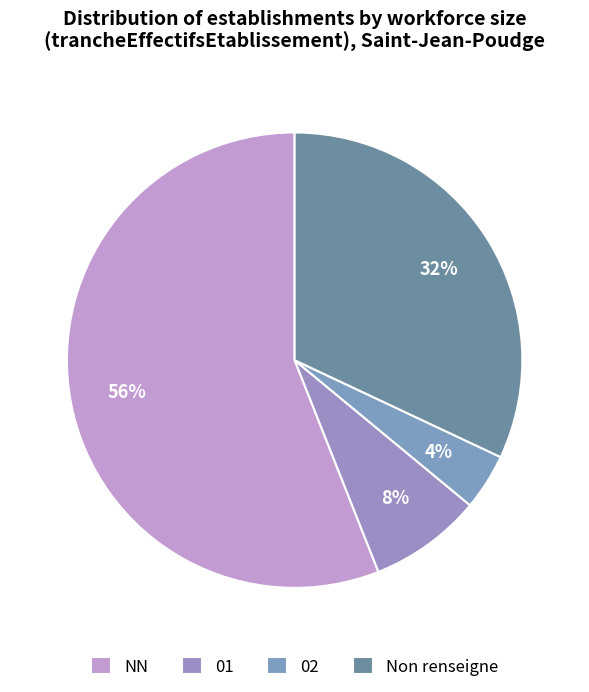

To the nearest percent, what is the difference between the largest and smallest slice percentages?

52%